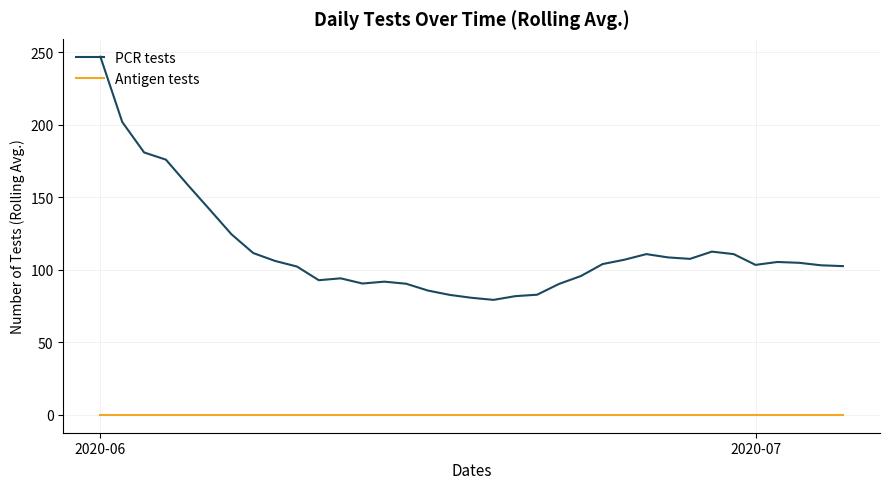

List the series in order of their peak value, highest first.

PCR tests, Antigen tests